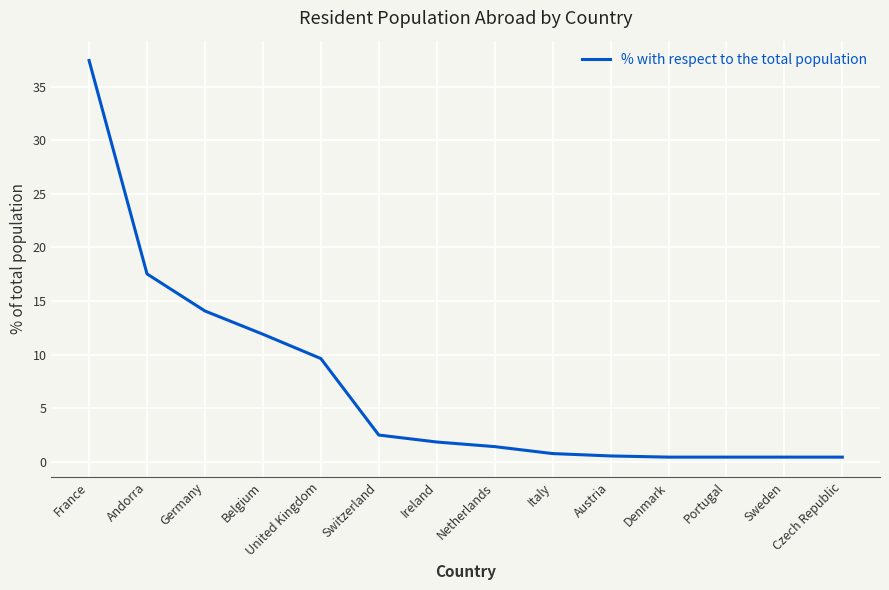

At which category does the chart reach its peak across all series?

France